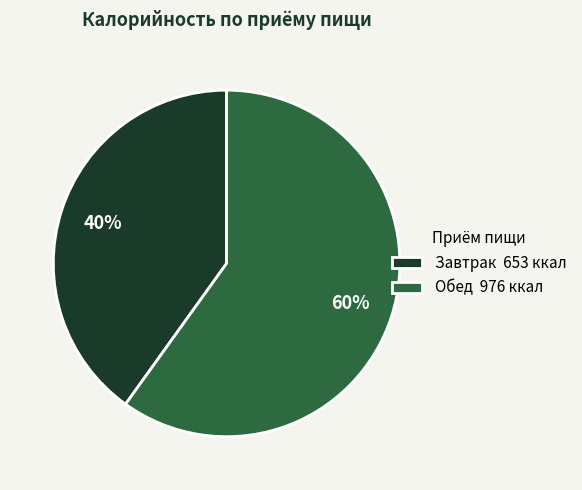

The Обед 976 ккал slice represents 51% of the pie. True or false?

False